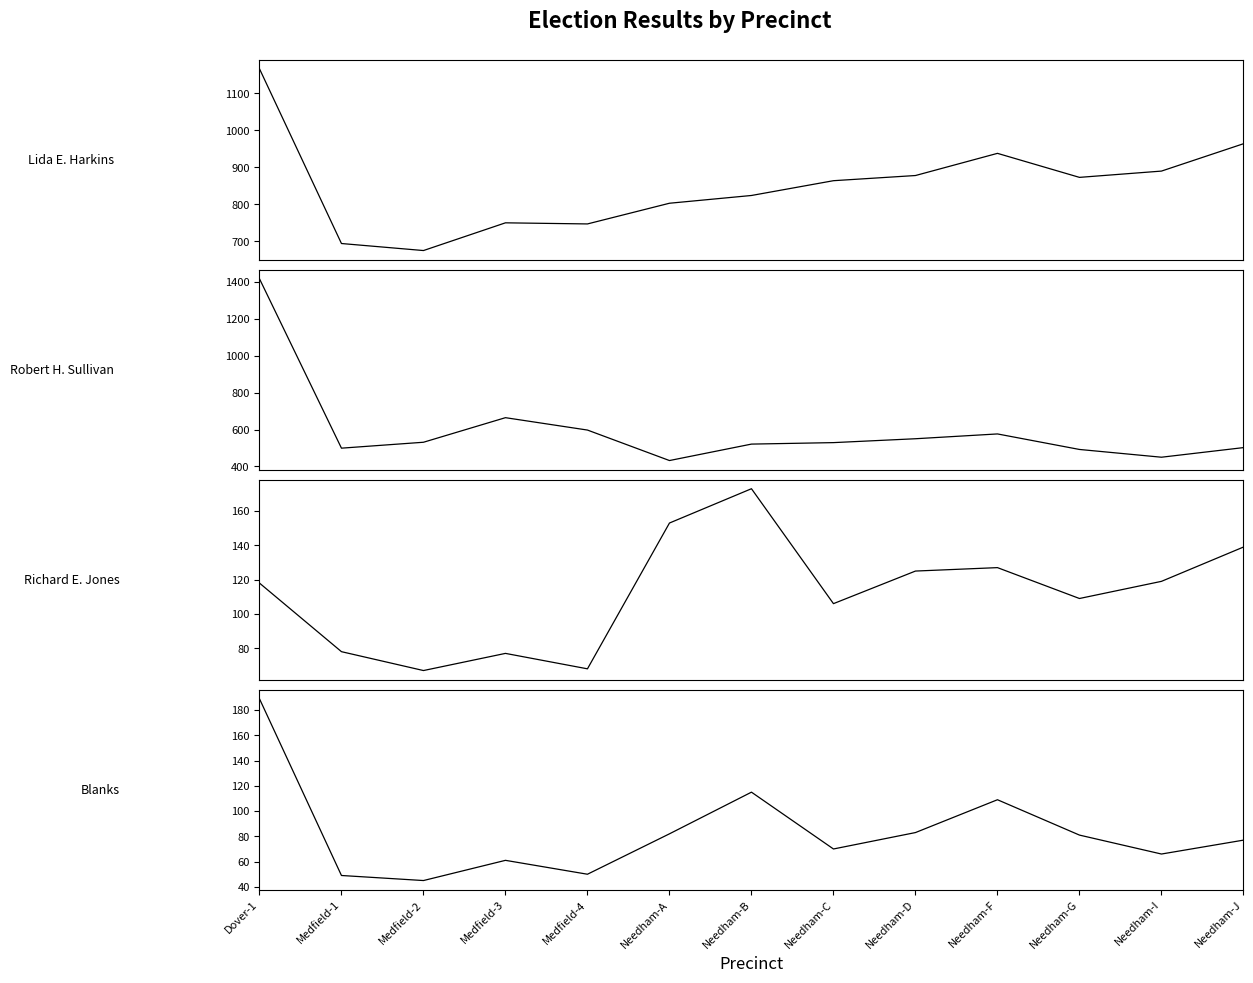

How many interior local valleys does the Richard E. Jones series have?

4